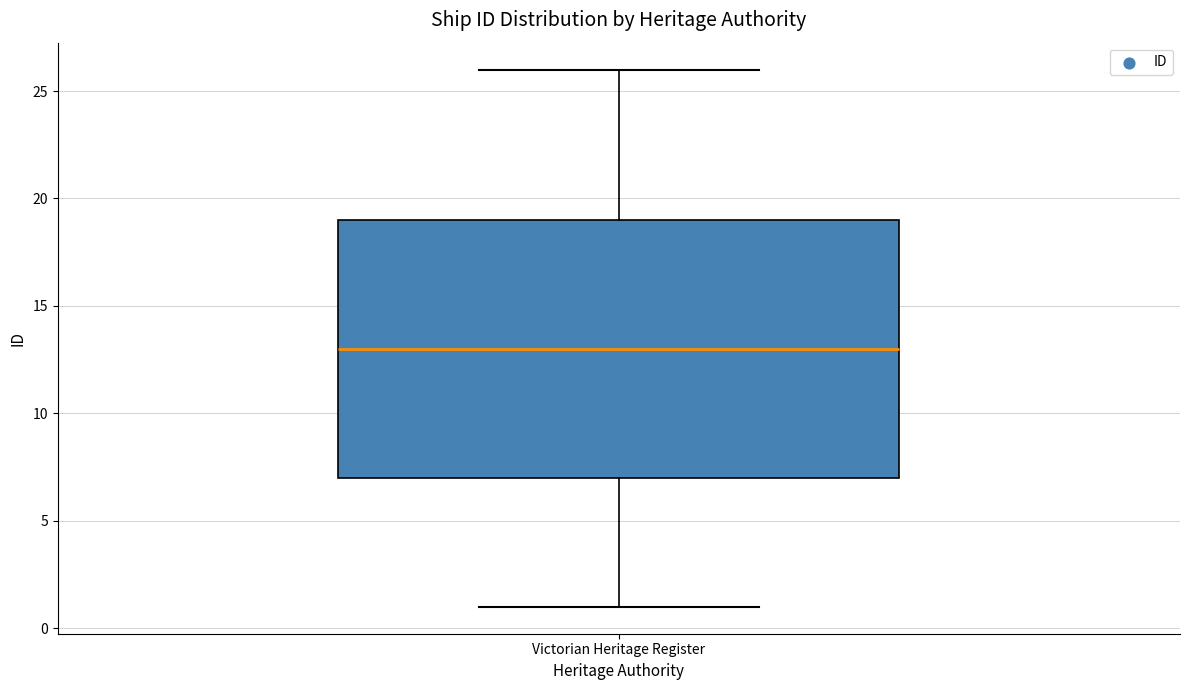

Where does the upper whisker of the box for Victorian Heritage Register end on the y-axis? The values are not printed on the chart, so give them approximately, as read against the axis.

26